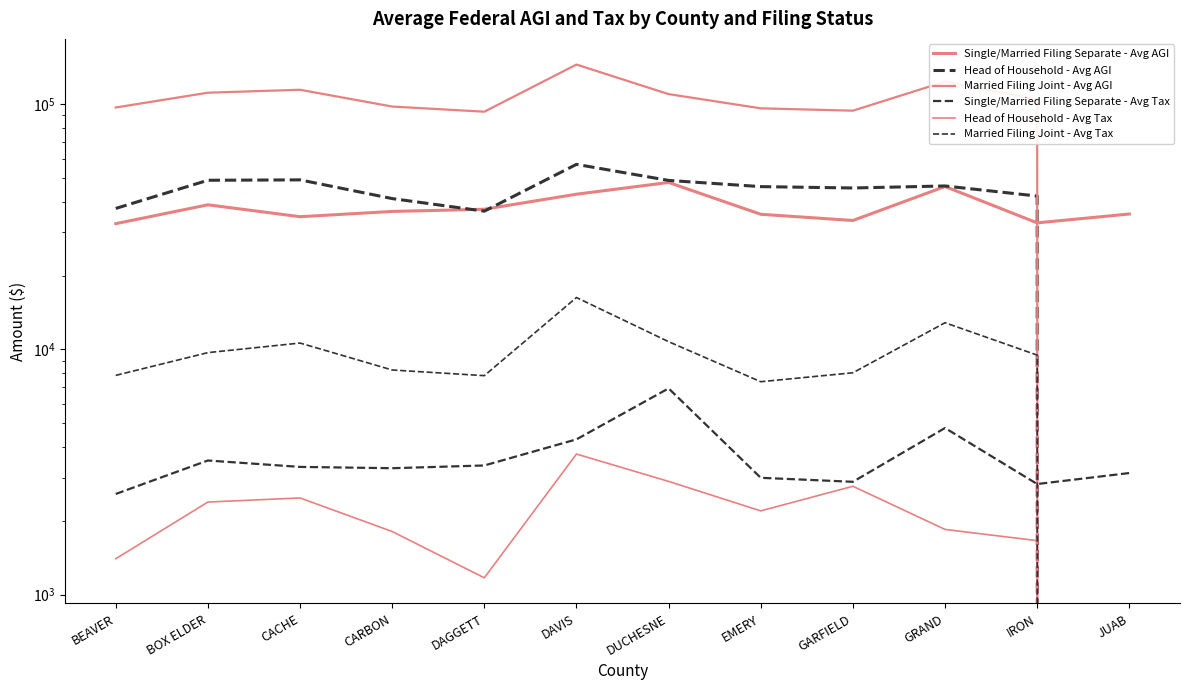

What is the difference between the Head of Household - Avg AGI values at EMERY and GRAND?

285.0